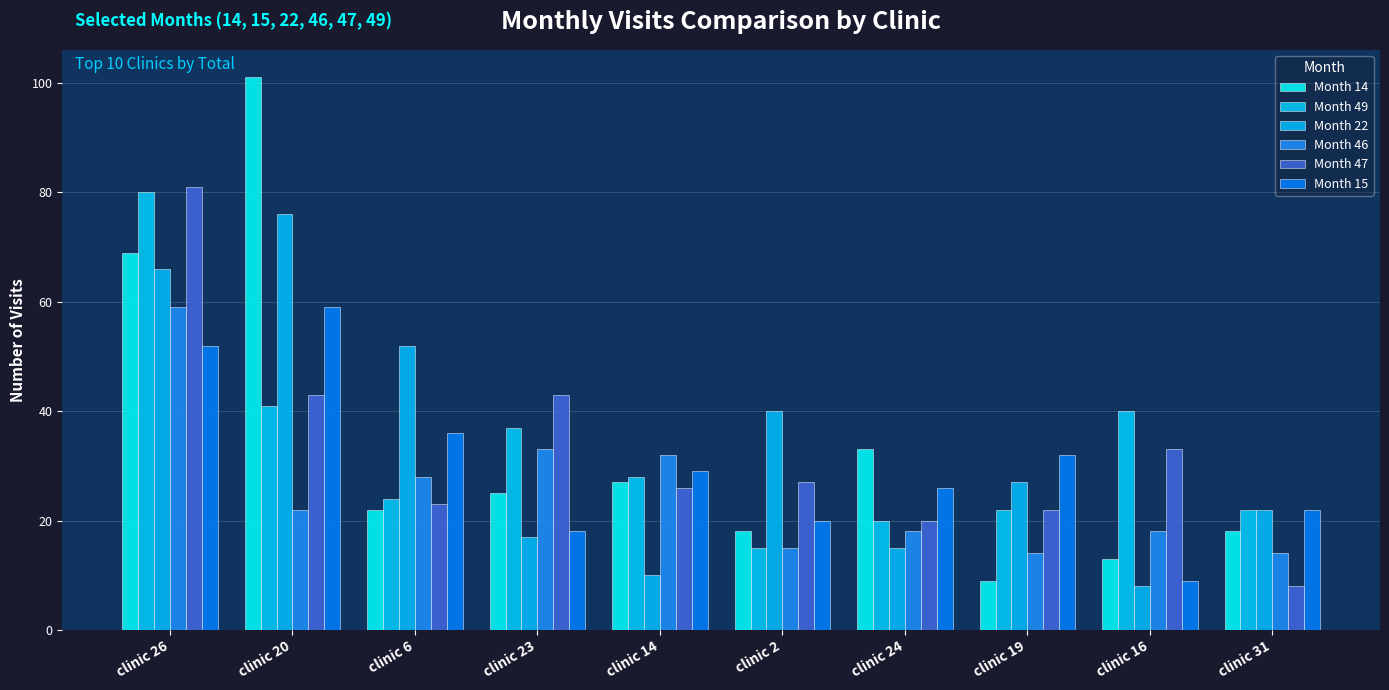

What is the difference between the highest and lowest values at clinic 23?

26